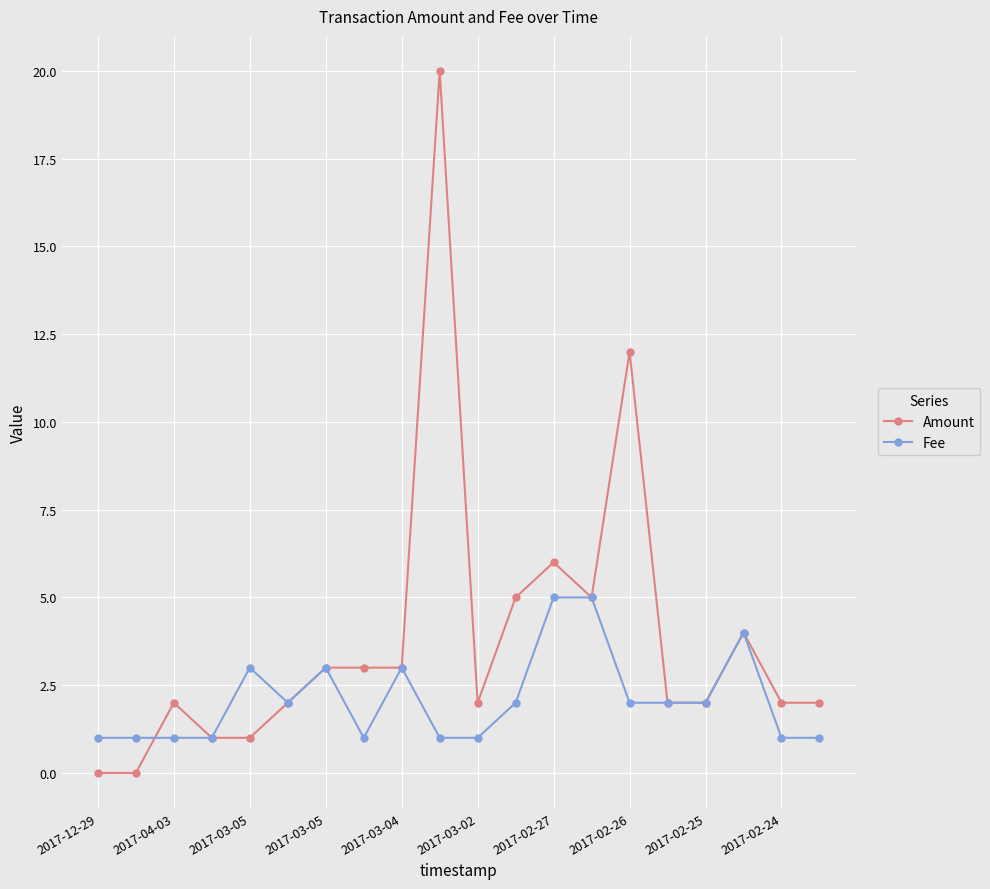

How many lines are shown in the chart?

2